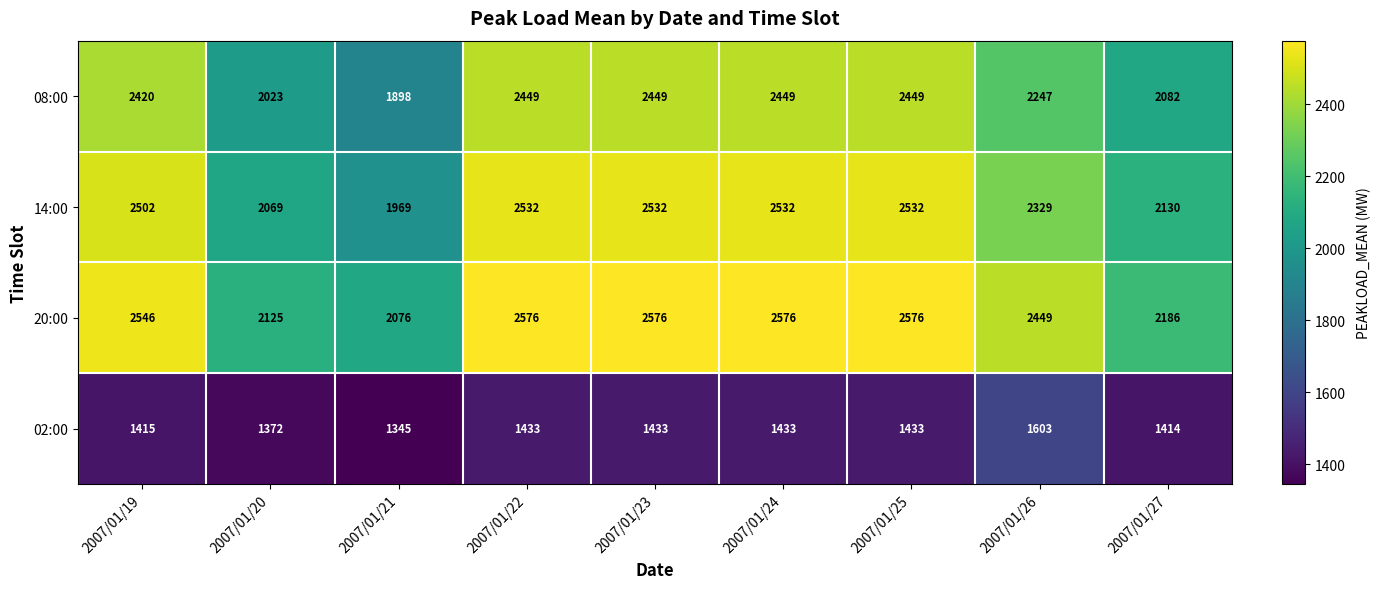

Which series has the largest total across all categories?

20:00